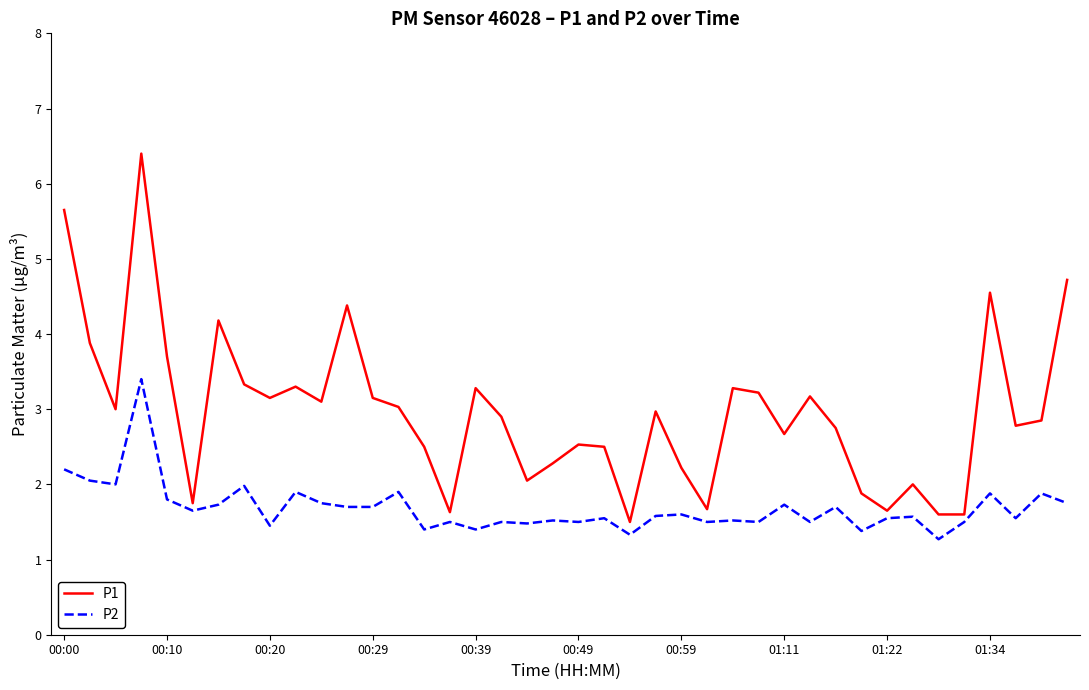

Which series has the largest total across all categories?

P1